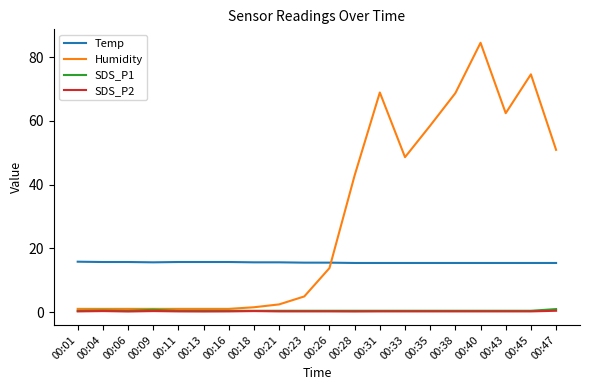

How many lines are shown in the chart?

4